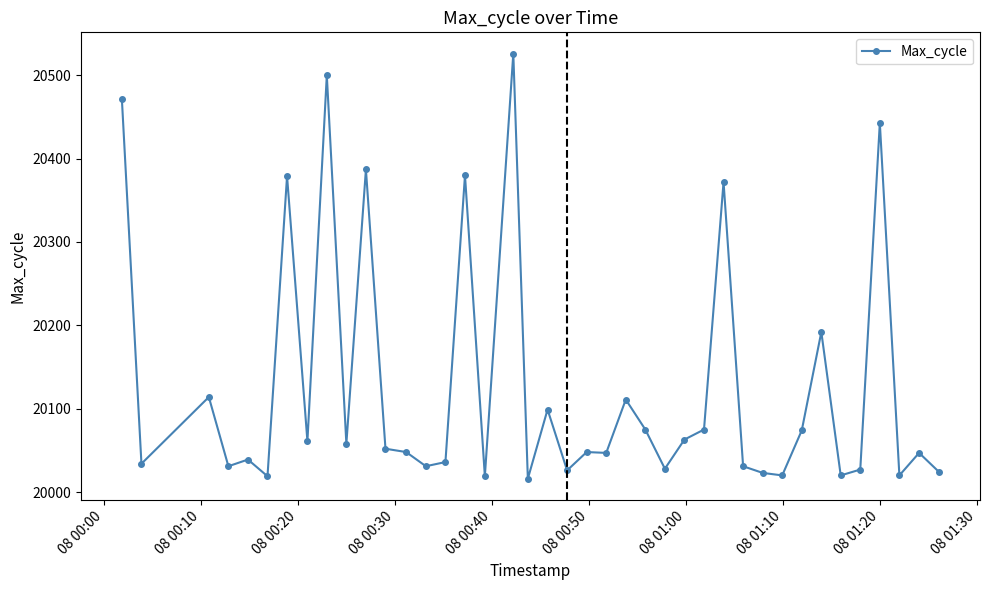

What is the greatest value displayed?

20526